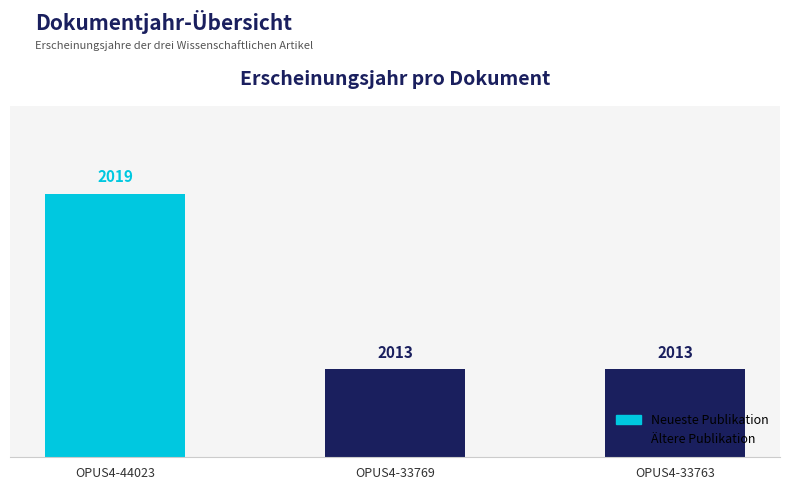

What is the smallest value displayed?

2013